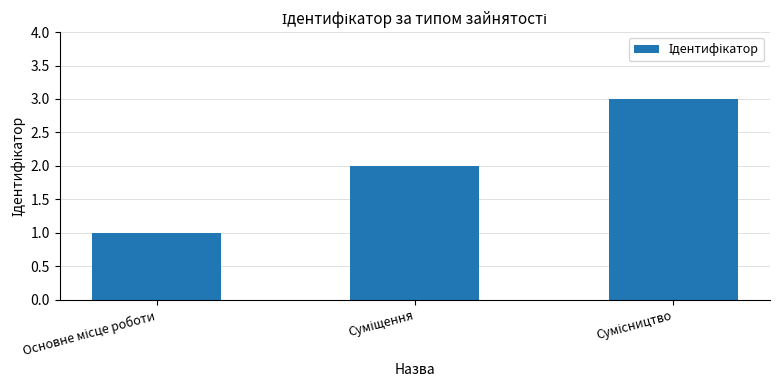

Are the bars horizontal?

No